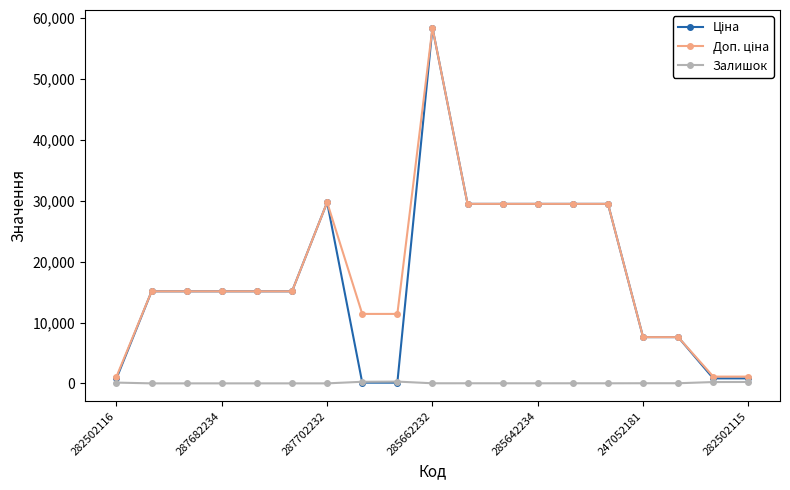

At how many categories does at least one series exceed 10321?

14